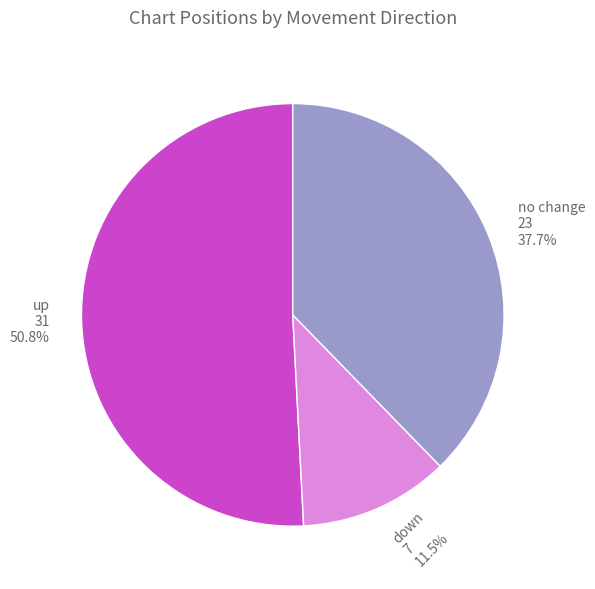

To the nearest percent, what is the average slice percentage?

33%